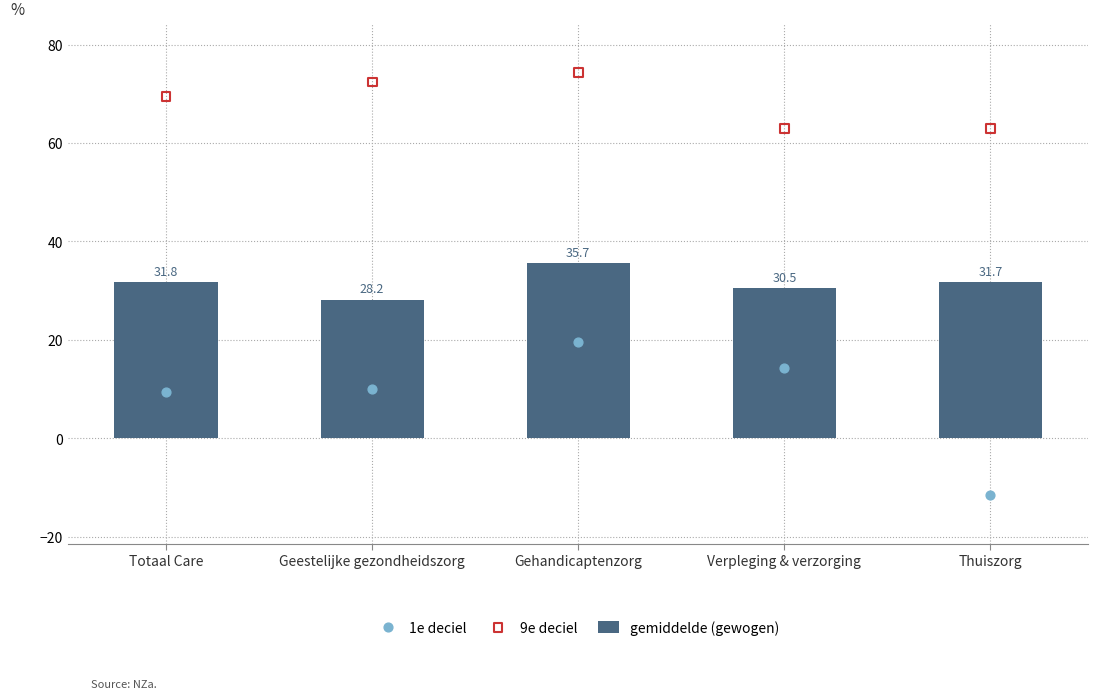

At how many categories does at least one series exceed 0?

5